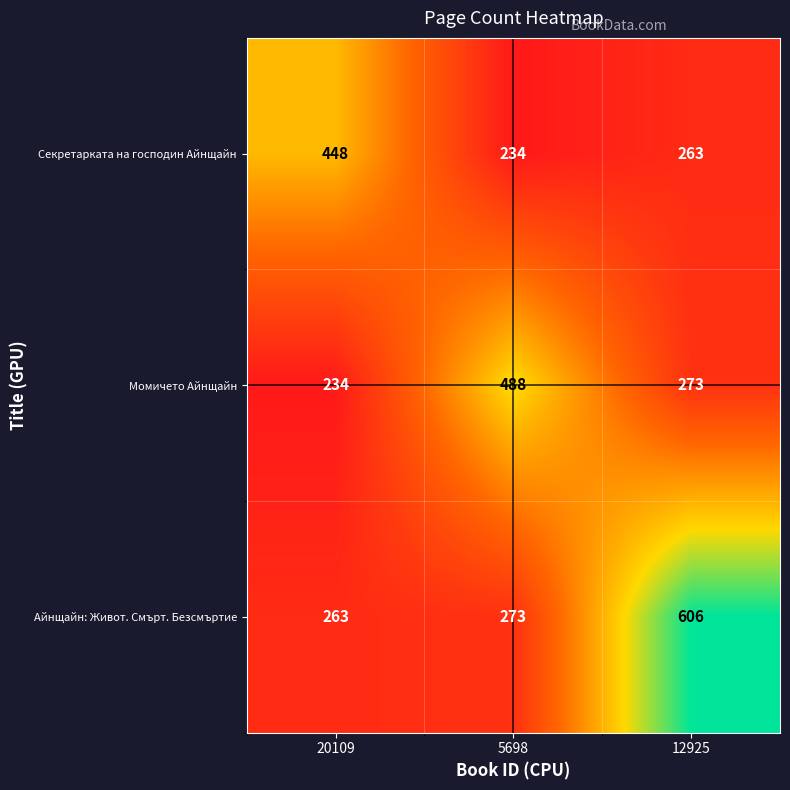

Is it true that Айнщайн: Живот. Смърт. Безсмъртие equals 273 at 5698?

True